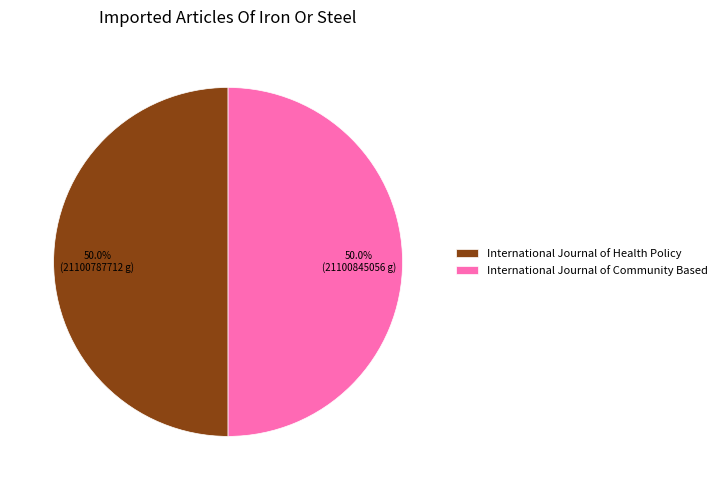

Is it true that International Journal of Community Based is 50% of the pie?

True